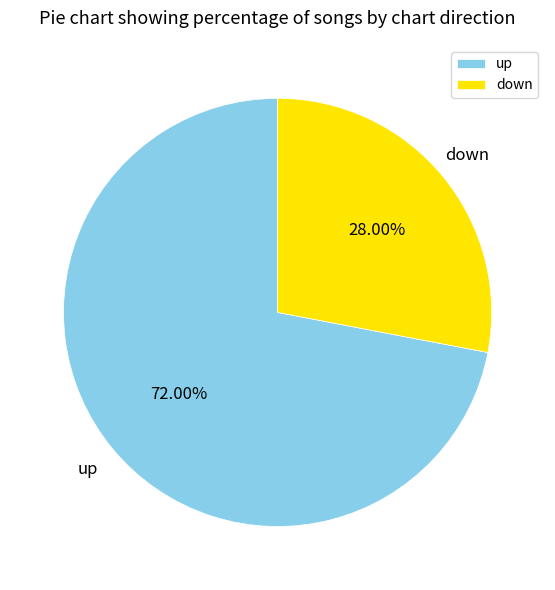

To the nearest percent, what is the difference between the up and down slice percentages?

44%